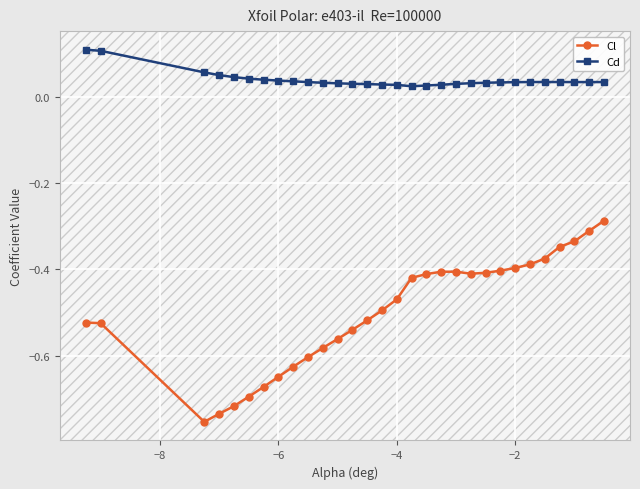

True or false: Cd has more than 1 points higher than both neighbors.

True